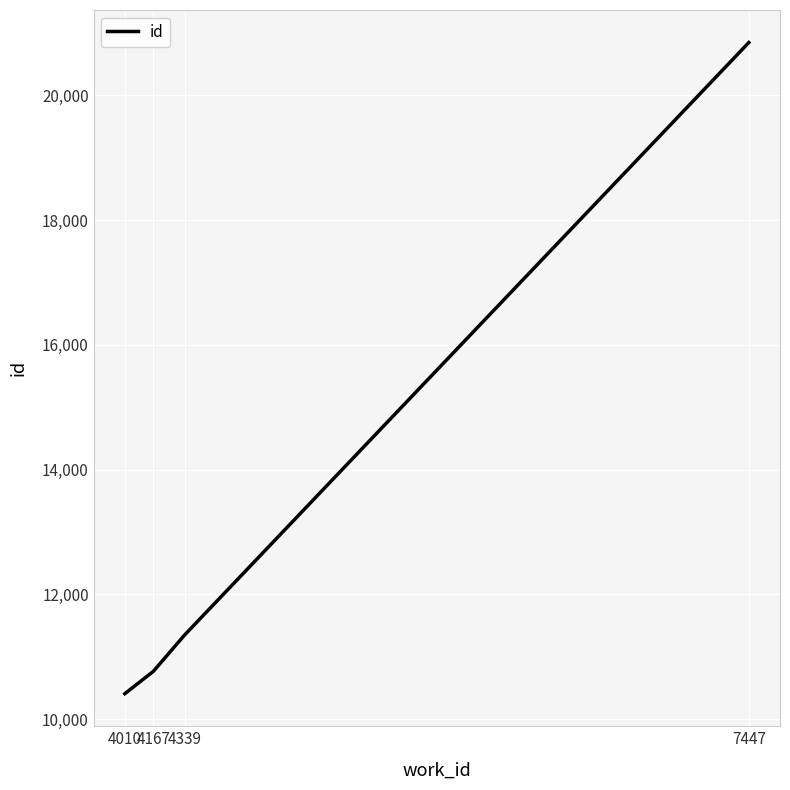

Reading left to right, extract all data points from this chart.

10406	10764	11346	20845